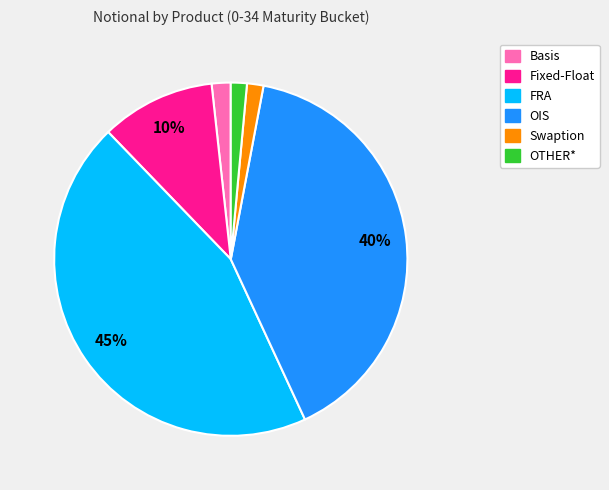

Which has a higher value, FRA or OIS?

FRA